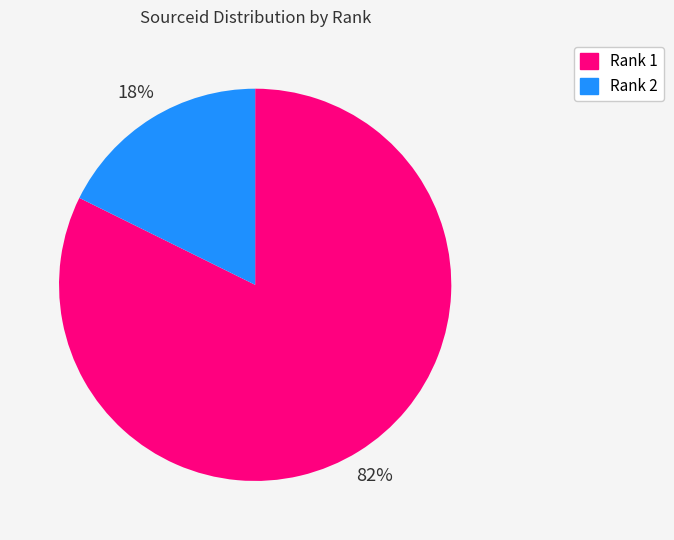

Which category accounts for the majority?

Rank 1